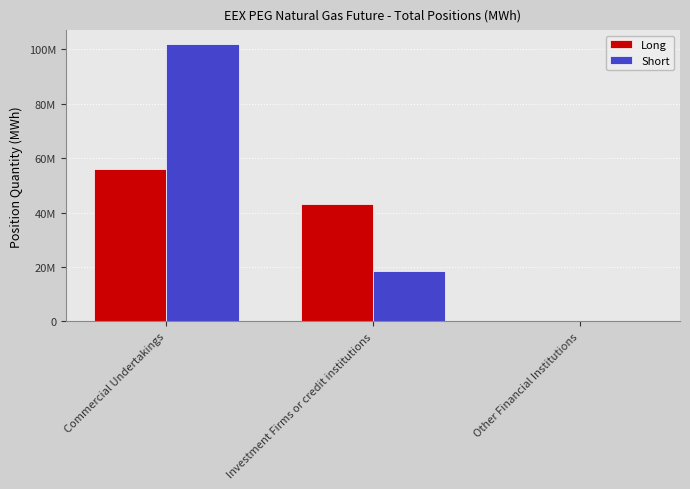

Are the bars grouped side by side (vs. stacked)?

Yes